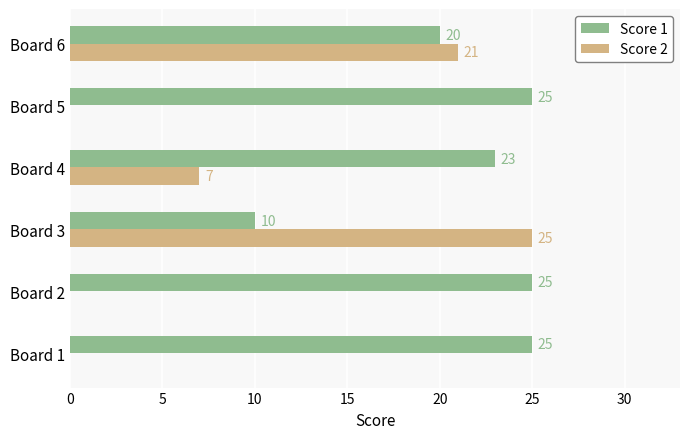

Which series changed the most between Board 4 and Board 5?

Score 2